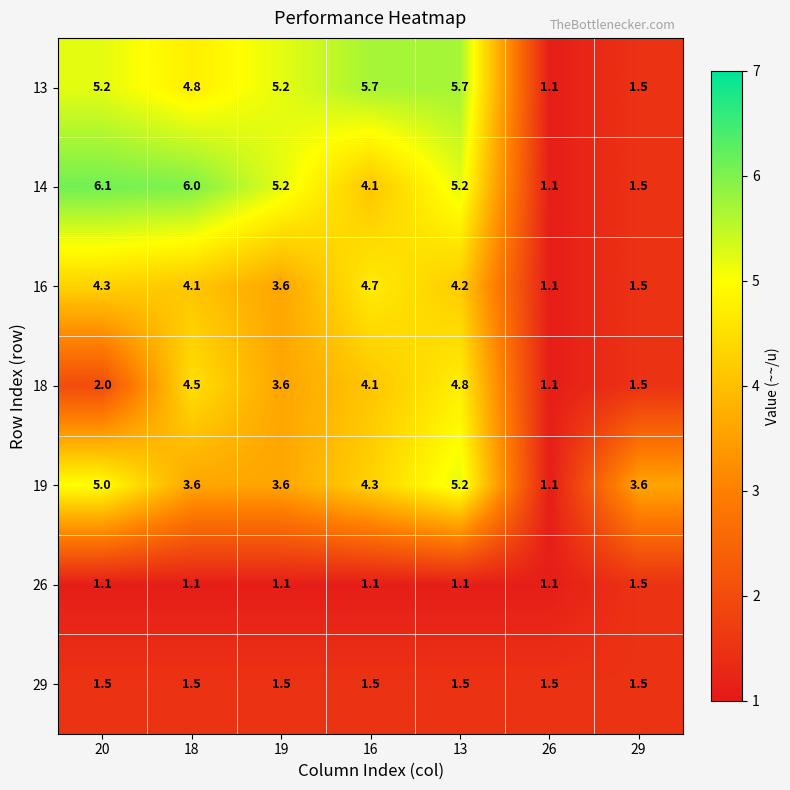

Which category has the highest value in the 19 series?

13